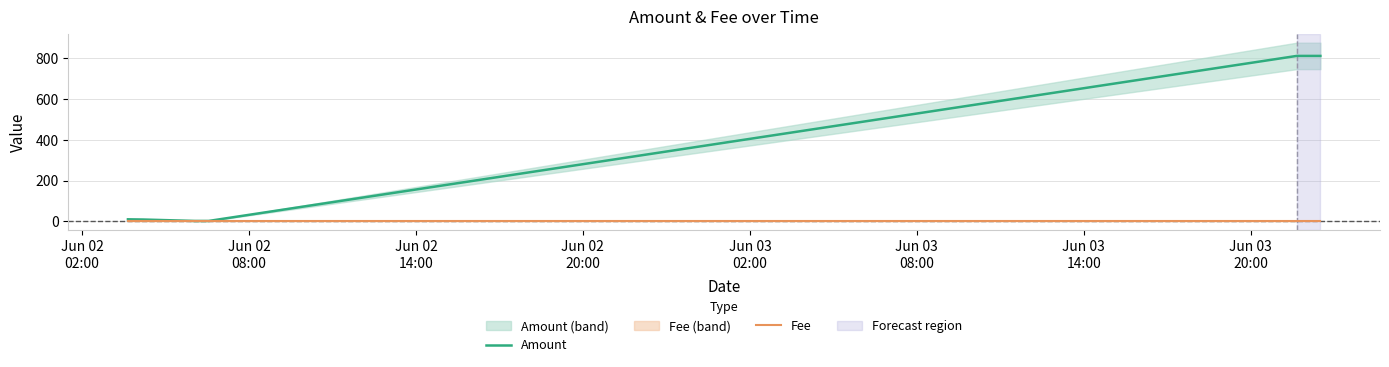

Is the value of Amount at Jun 02
08:00 greater than the value of Fee at Jun 02
20:00?

Yes